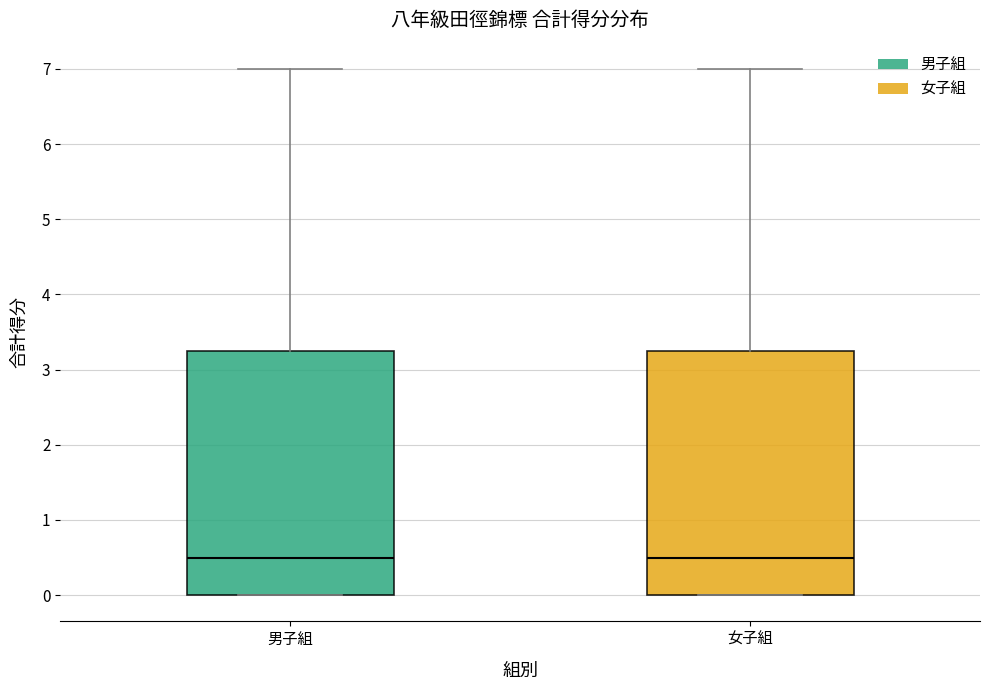

Where is the upper edge of the box for 女子組 on the y-axis? The values are not printed on the chart, so give them approximately, as read against the axis.

3.3